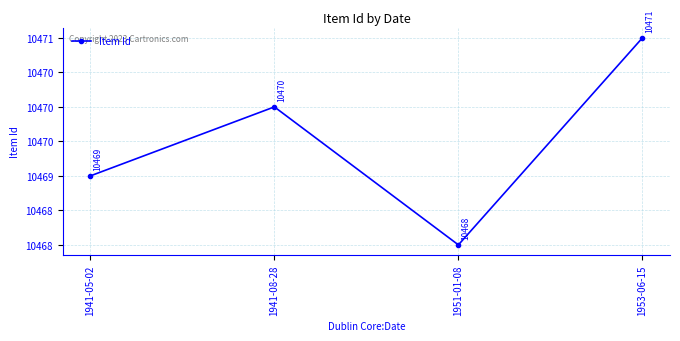

What is the greatest value displayed?

10471